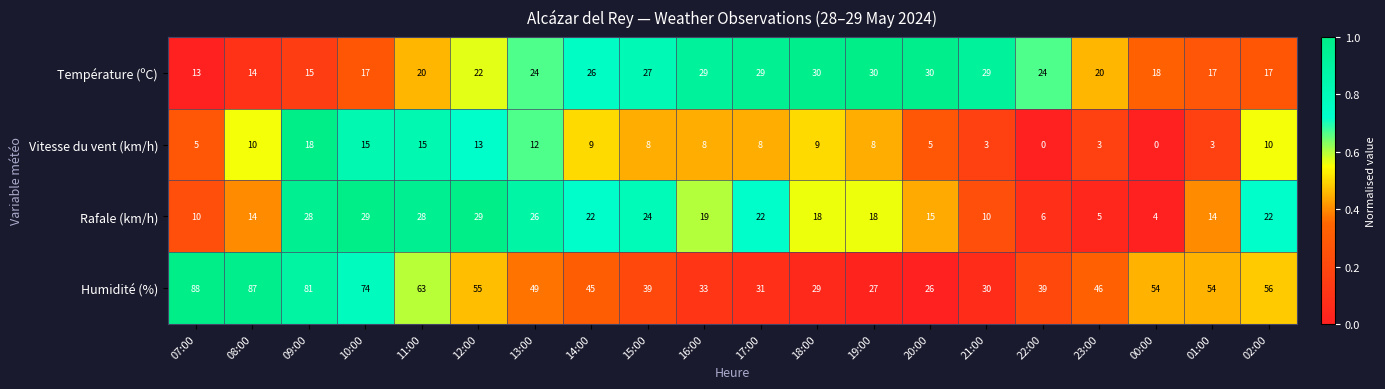

What is the difference between the highest and lowest values at 01:00?

51